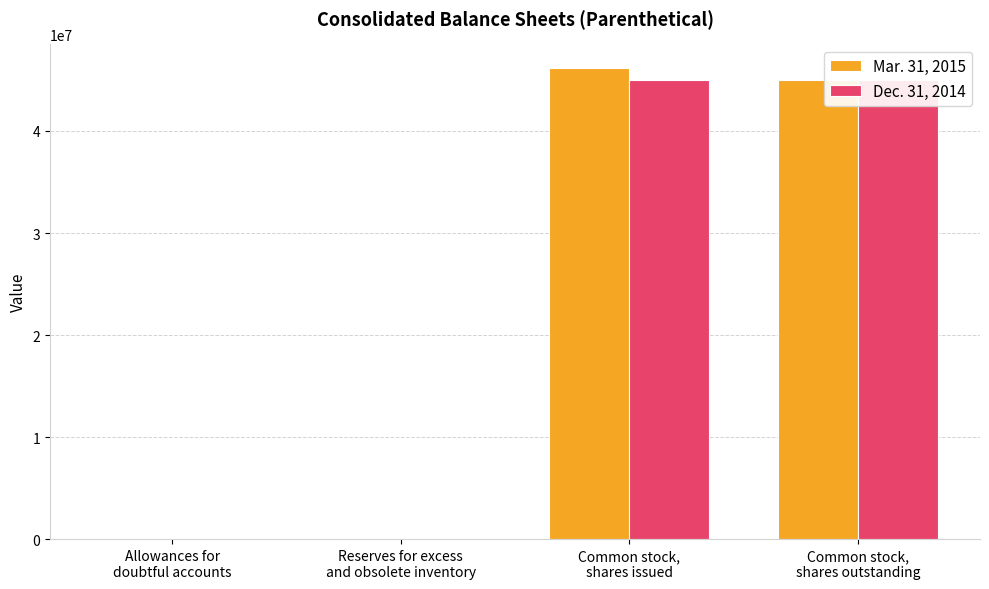

Between Allowances for
doubtful accounts and Common stock,
shares issued, which is larger?

Common stock,
shares issued